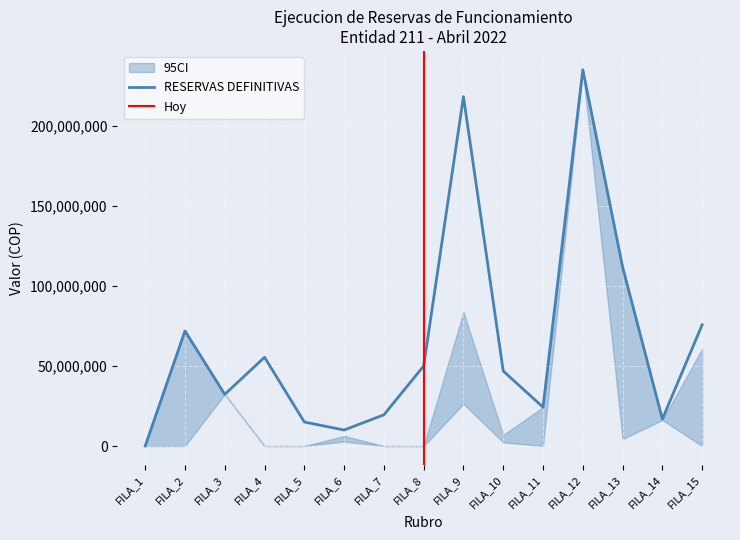

The value of RESERVAS DEFINITIVAS at FILA_3 is 32298100. True or false?

True